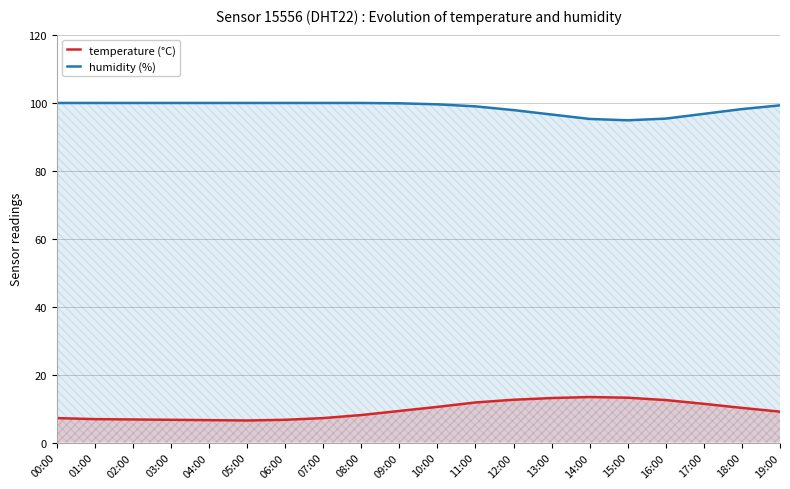

What is the total value across all series at 09:00?

109.1